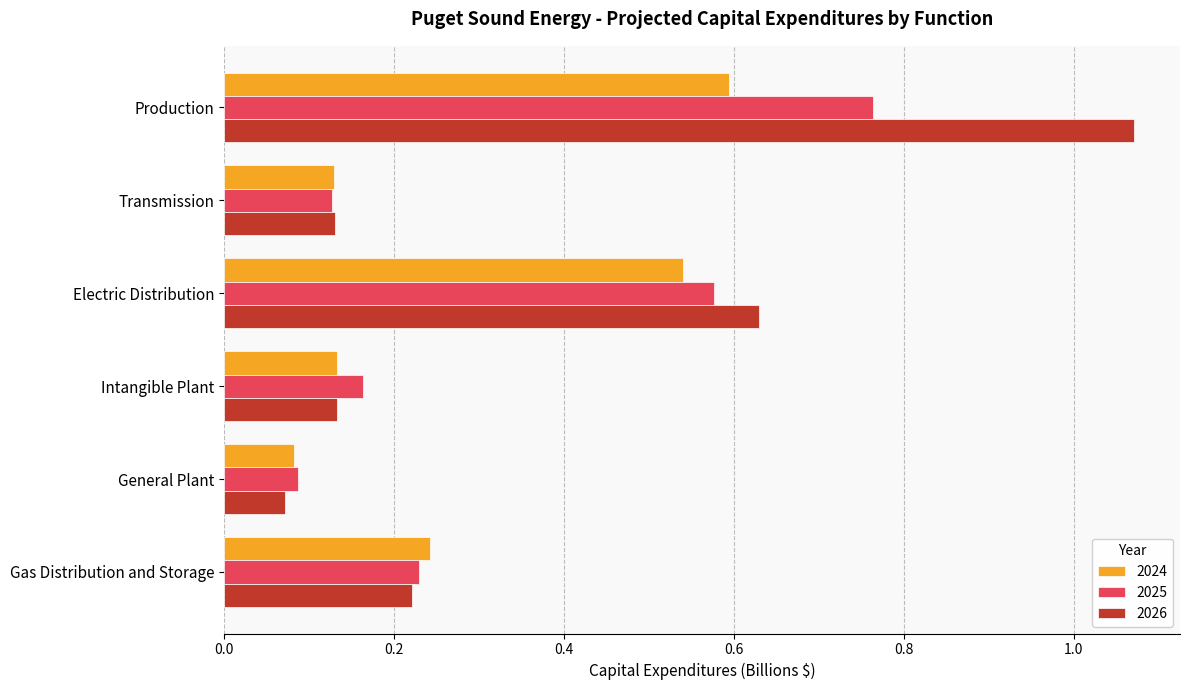

What are all the series names shown in the legend?

2024, 2025, 2026